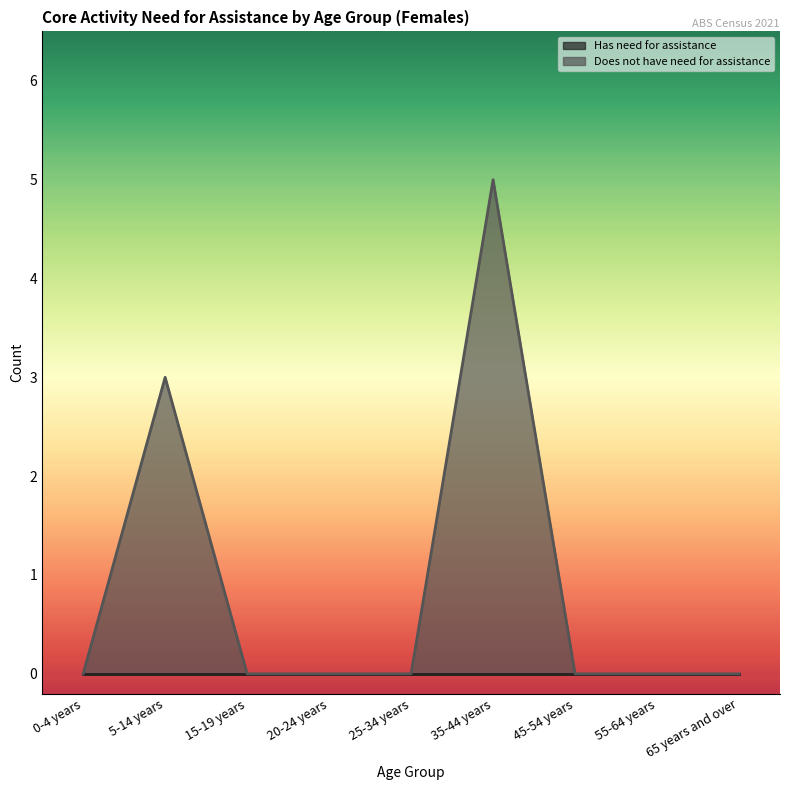

Does the chart display data point markers on the line(s)?

No